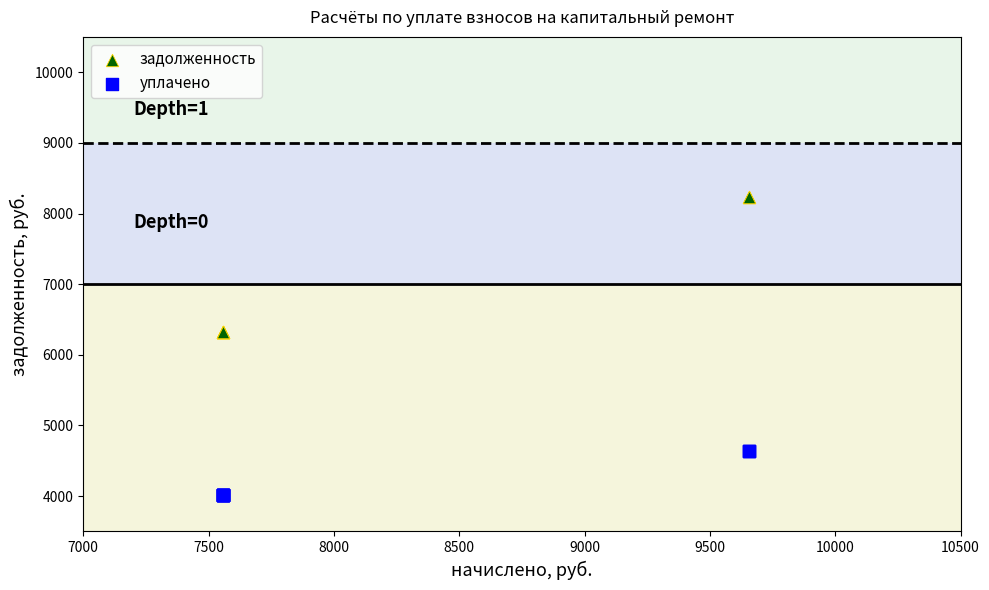

Which series has the largest Y range (max minus min)?

задолженность